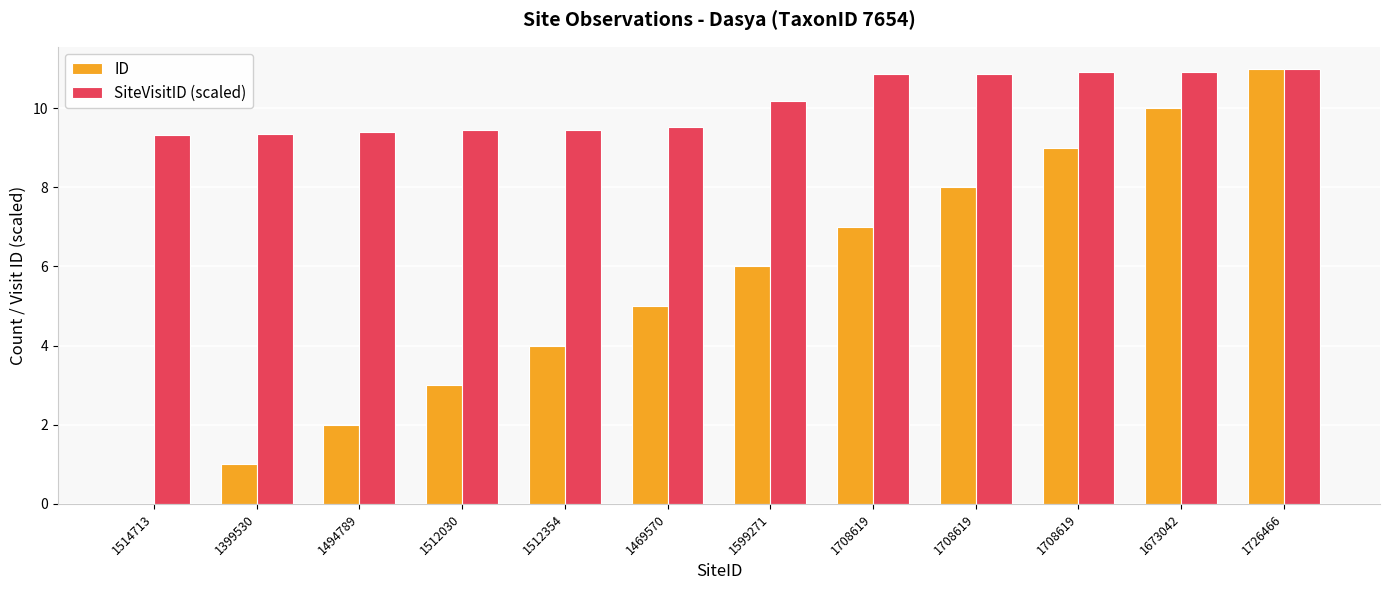

Which series has the widest spread of values?

ID